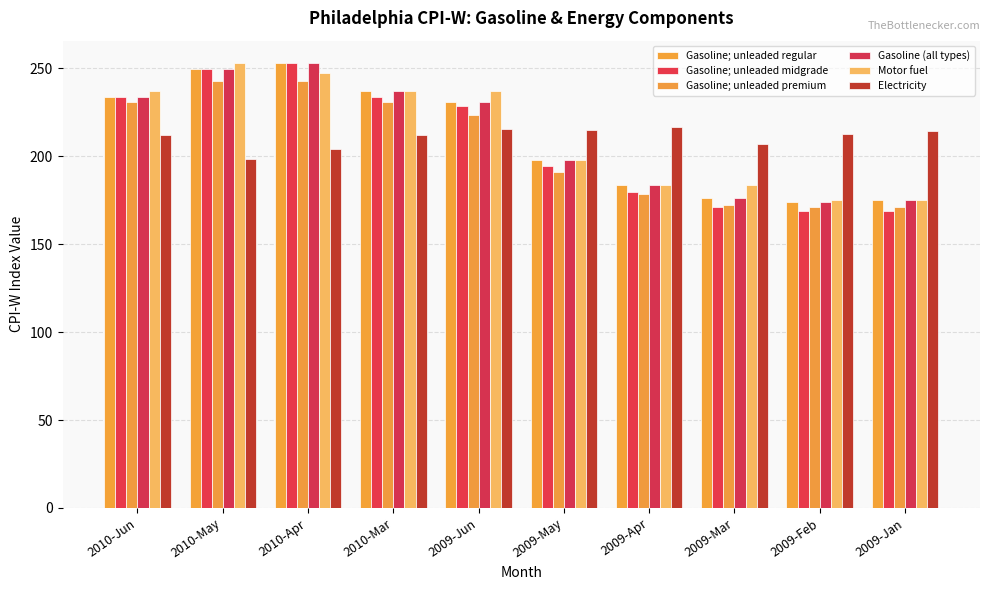

The value of Electricity at 2009-Feb is 212.6. True or false?

True